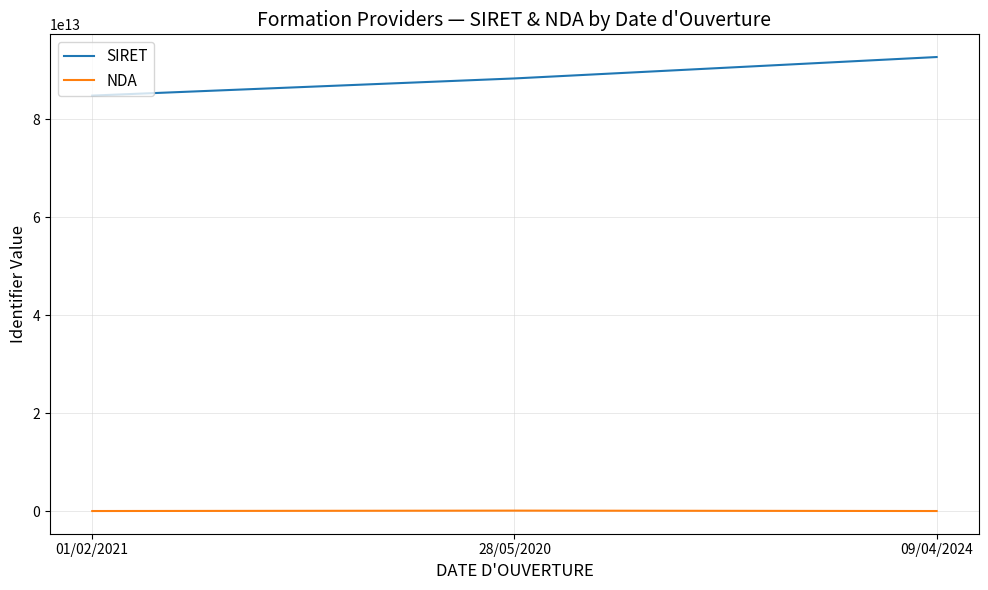

Which label corresponds to the largest value in the chart?

09/04/2024